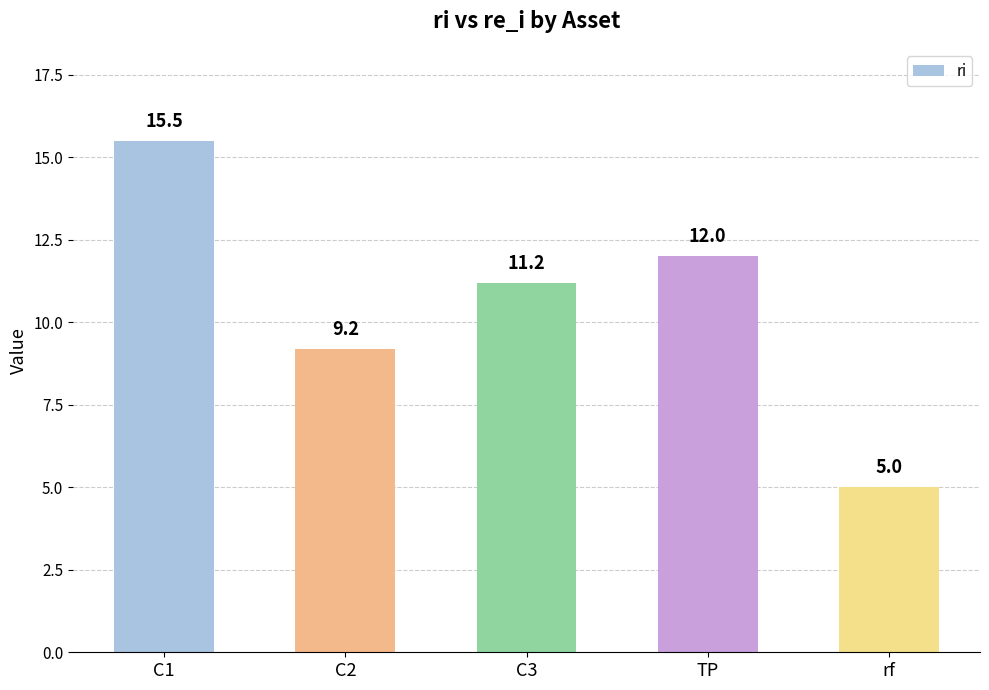

Reading left to right, what are all the values shown in this chart?

15.5	9.2	11.2	12.0	5.0